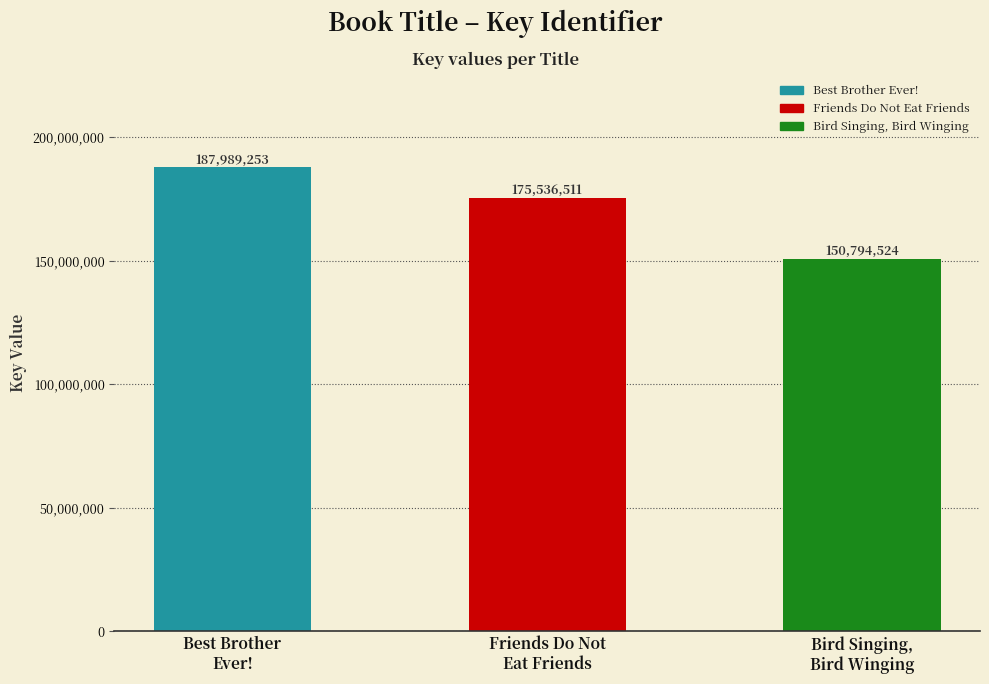

What is the value of the 1st bar from the left?

187989253